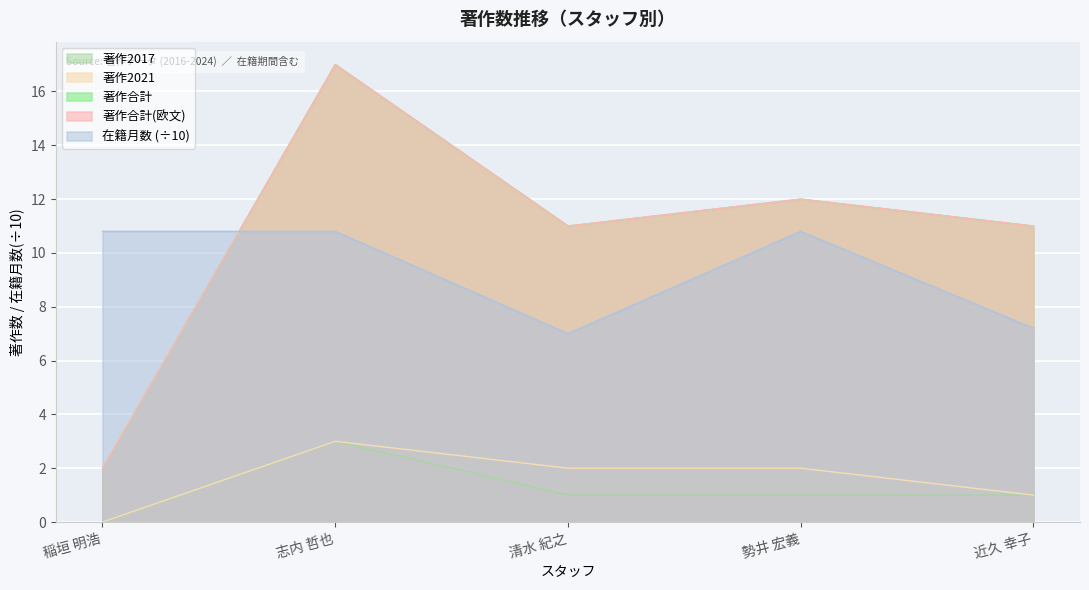

Which series has the largest range (max minus min)?

著作合計